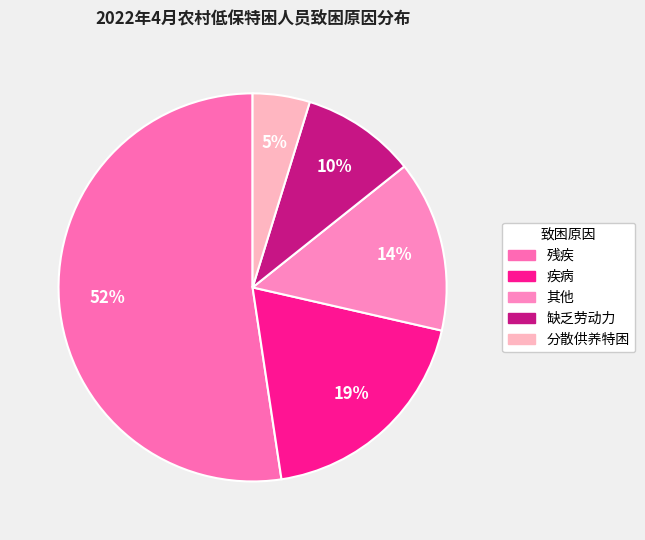

The 疾病 slice represents 5% of the pie. True or false?

False